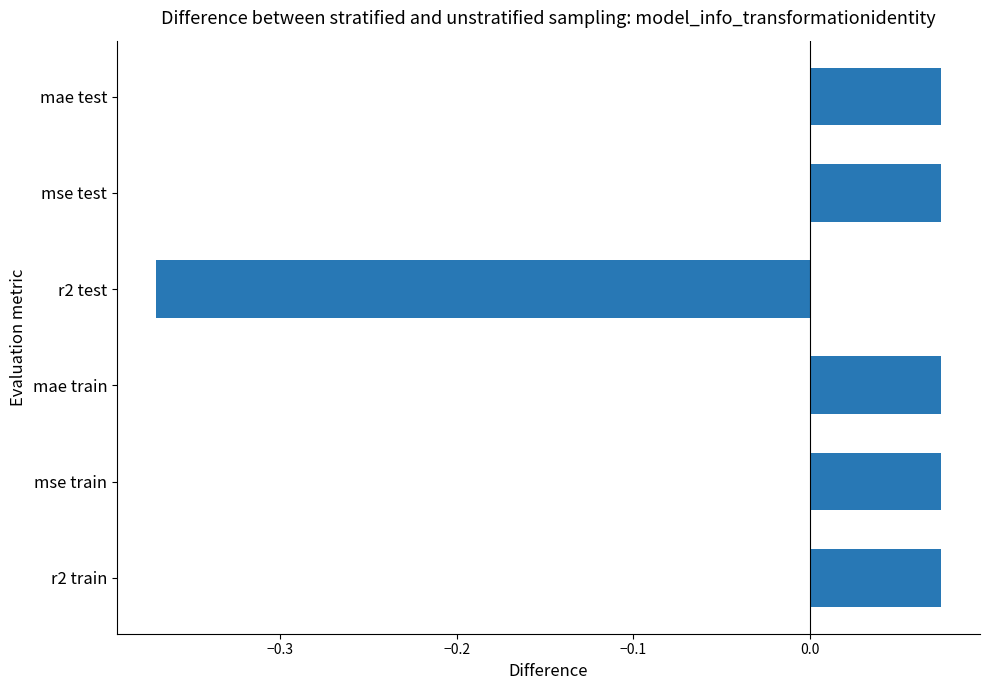

The chart shows a value of 0.0 at mae train. True or false?

False